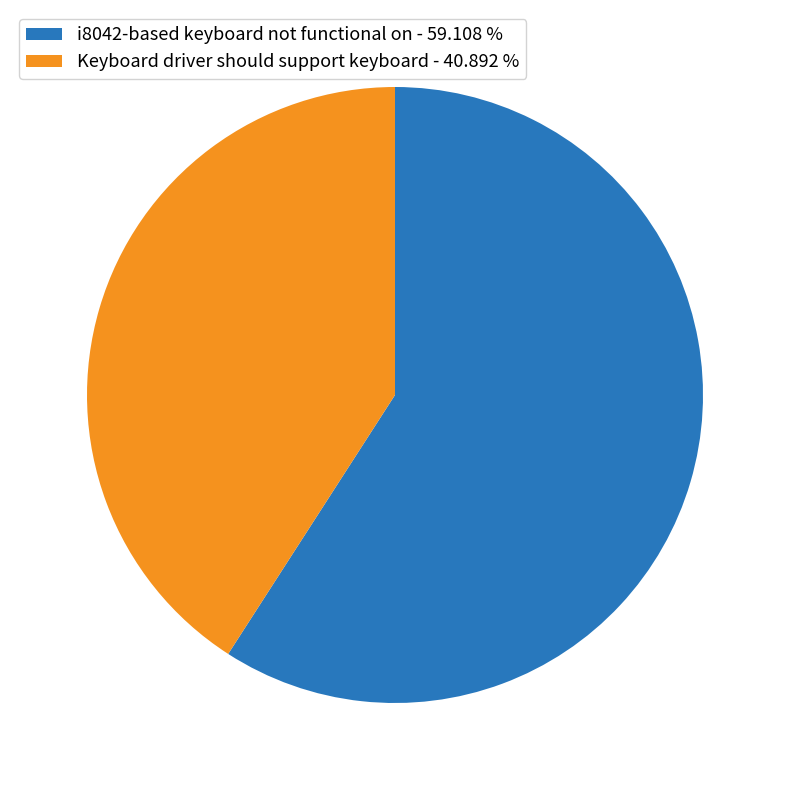

How many segments does this pie chart have?

2